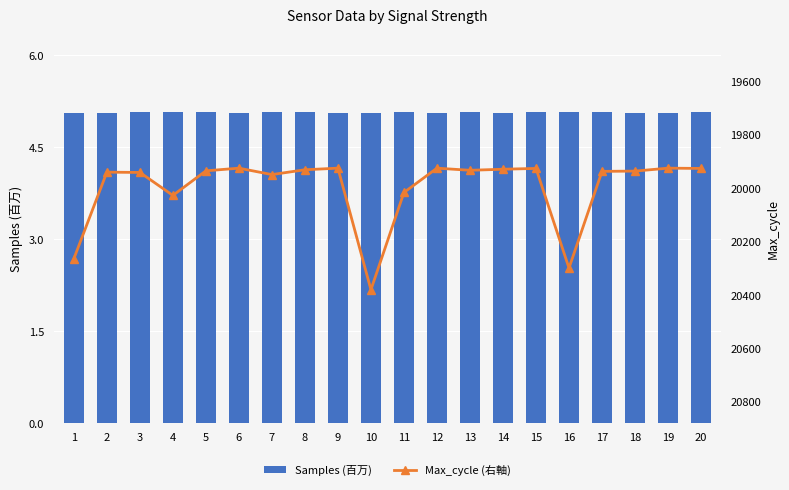

How many values in the Max_cycle (右軸) series exceed 19935?

9